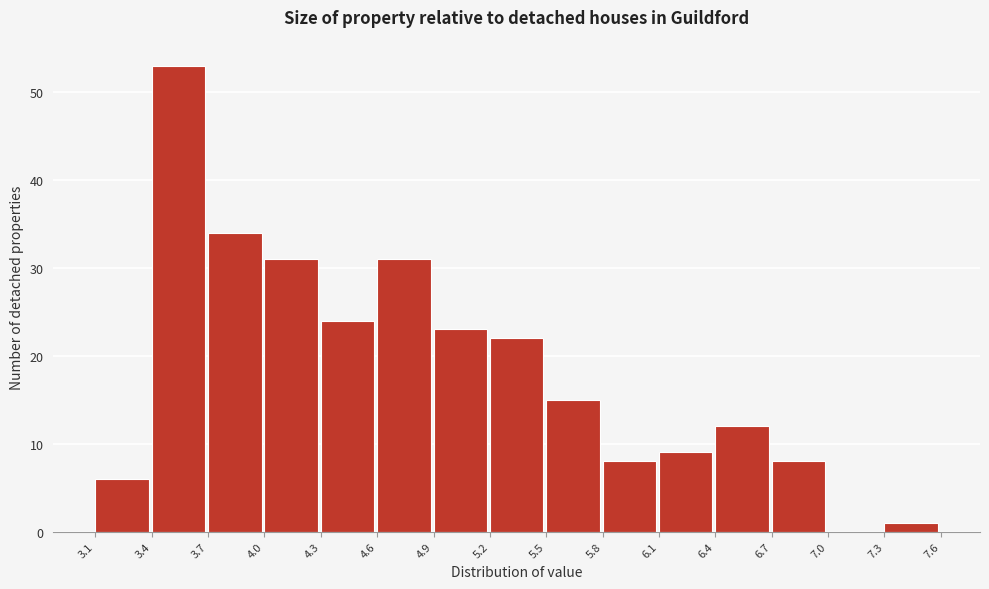

Which range on the x-axis has the tallest bar?

3.4 to 3.7